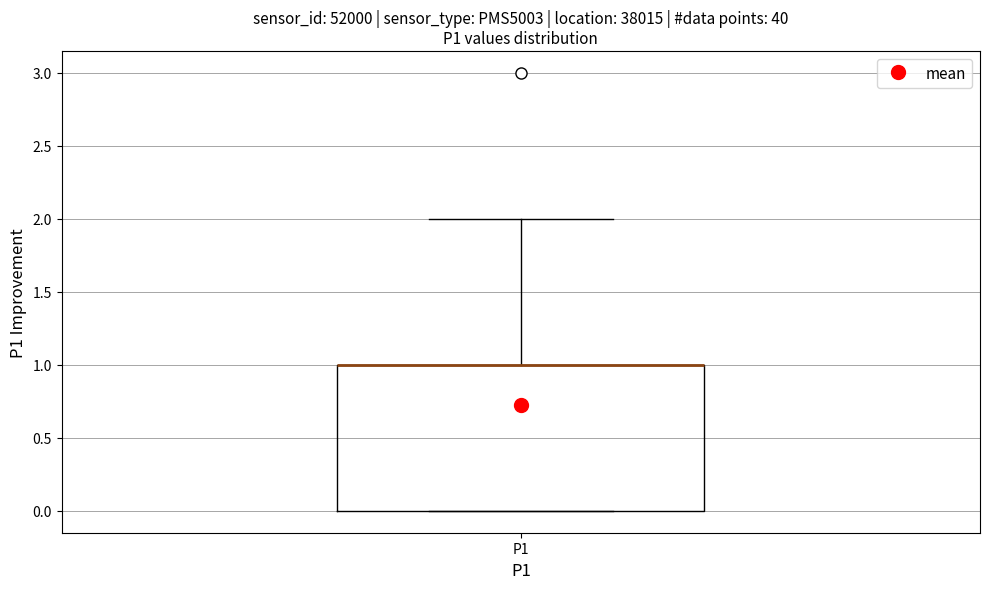

Read this box plot against the y-axis: the position of the median line, the range covered by the box, and the ends of both whiskers. The values are not printed on the chart, so give them approximately, as read against the axis.

median 1 (drawn on the box's upper edge), box 0 to 1, whiskers 0 to 2